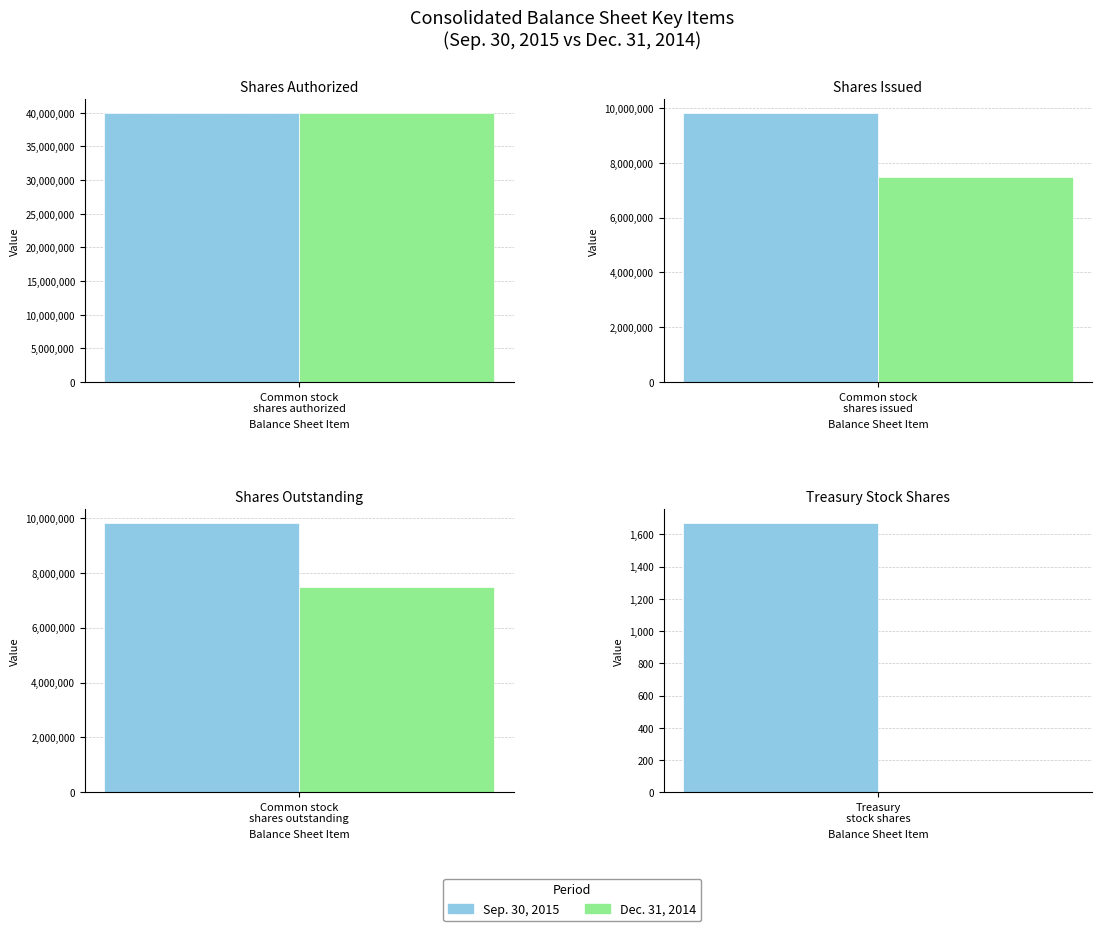

What is the maximum value for Sep. 30, 2015?

40000000